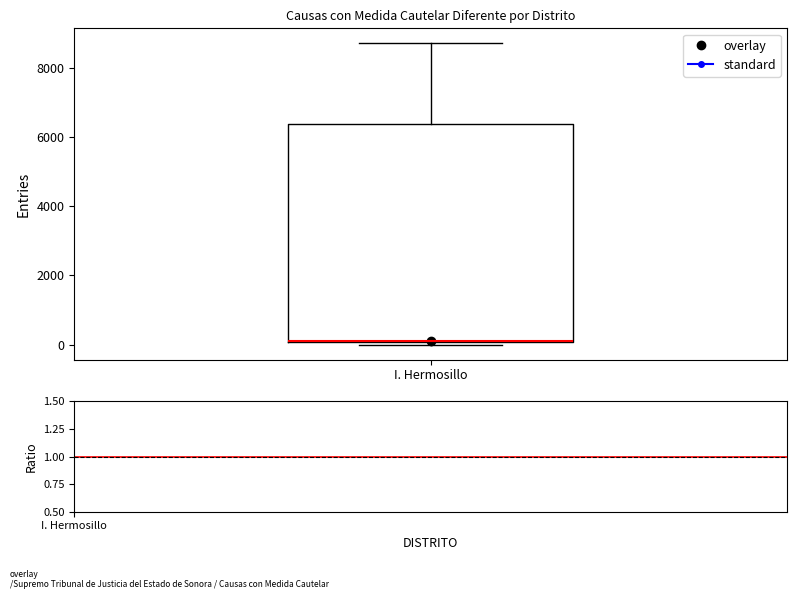

Where is the upper edge of the box for I. Hermosillo on the y-axis? The values are not printed on the chart, so give them approximately, as read against the axis.

6400